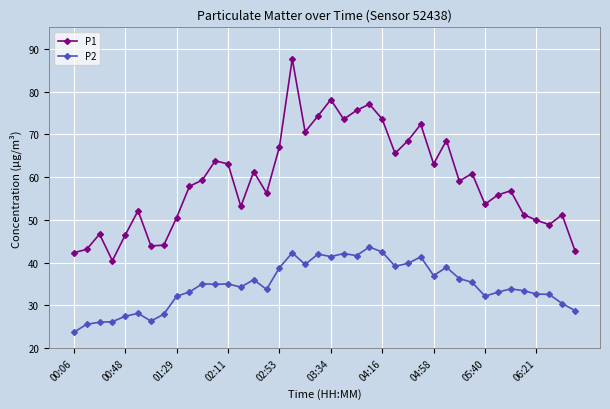

Which series has the widest spread of values?

P1